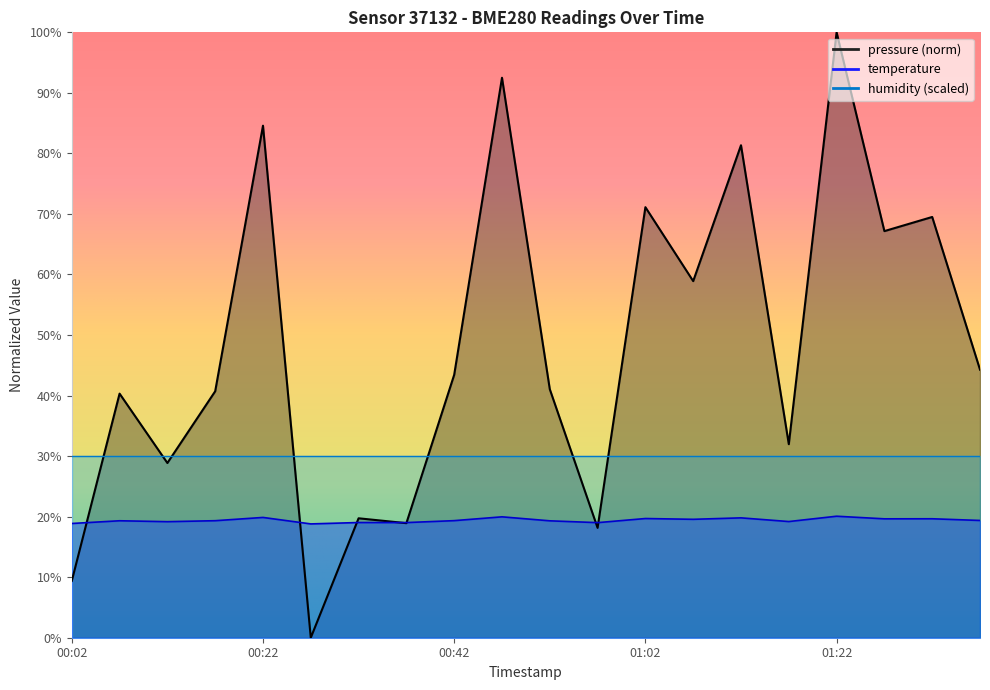

What position from the left is 01:02?

13